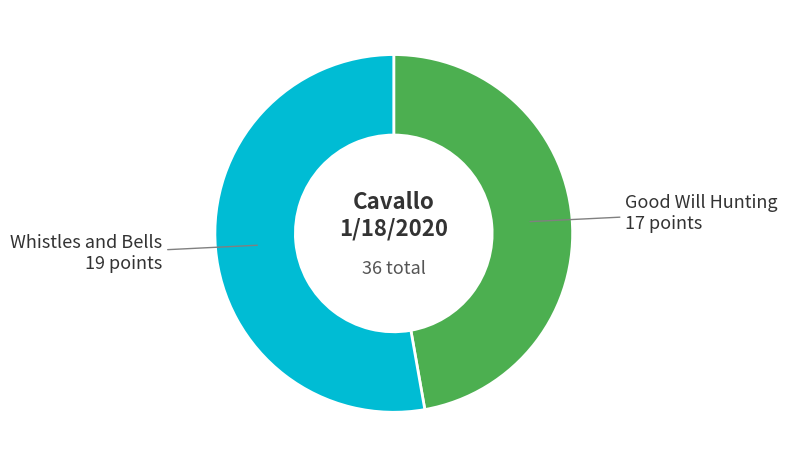

Does any single category account for the majority?

Yes